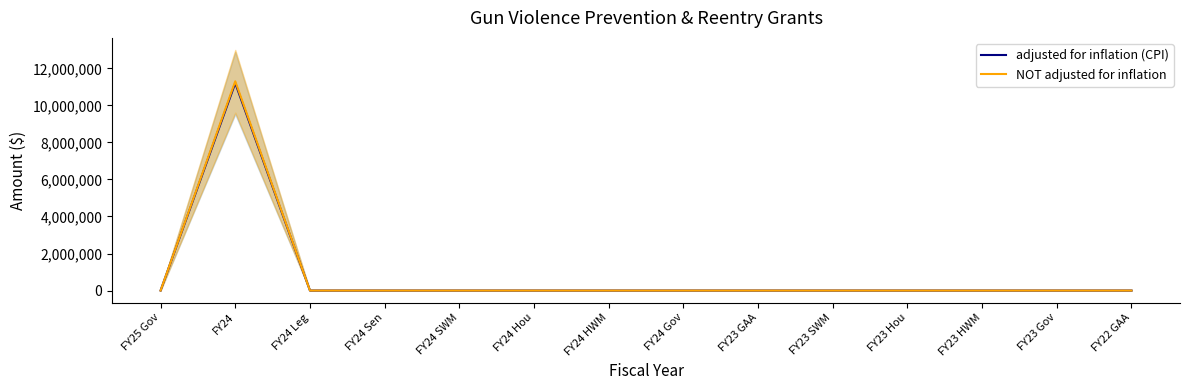

True or false: adjusted for inflation (CPI) has a value of 4024905 at FY24 Hou.

False